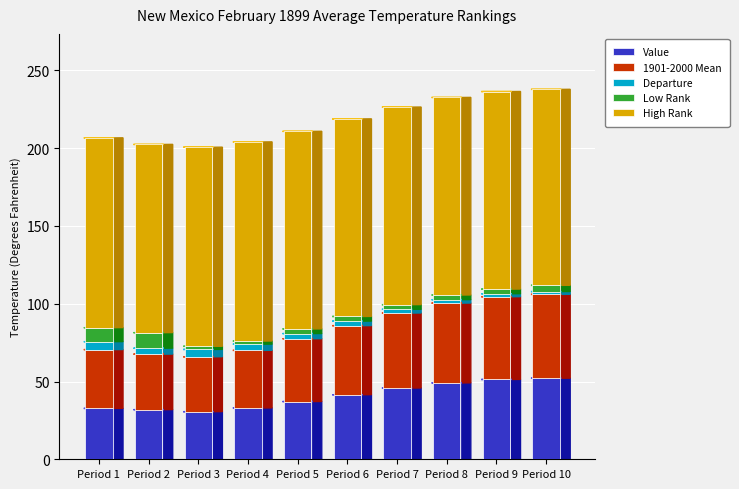

What are all the series names shown in the legend?

Value, 1901-2000 Mean, Departure, Low Rank, High Rank